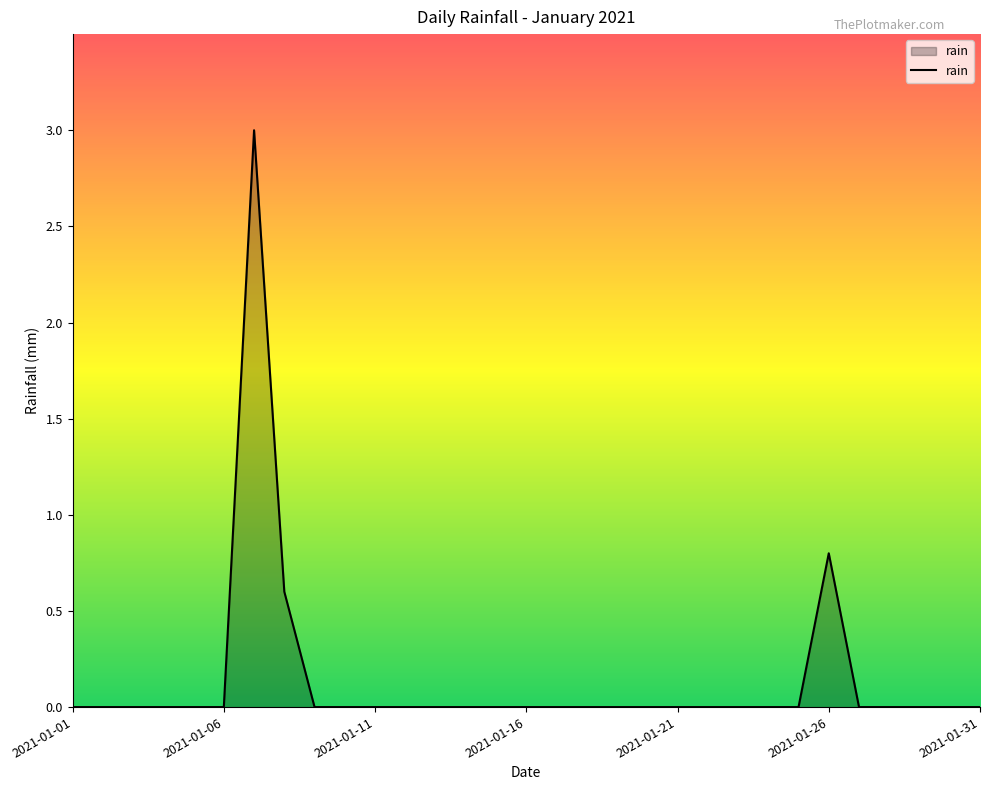

What is the difference between the maximum and minimum values?

3.0